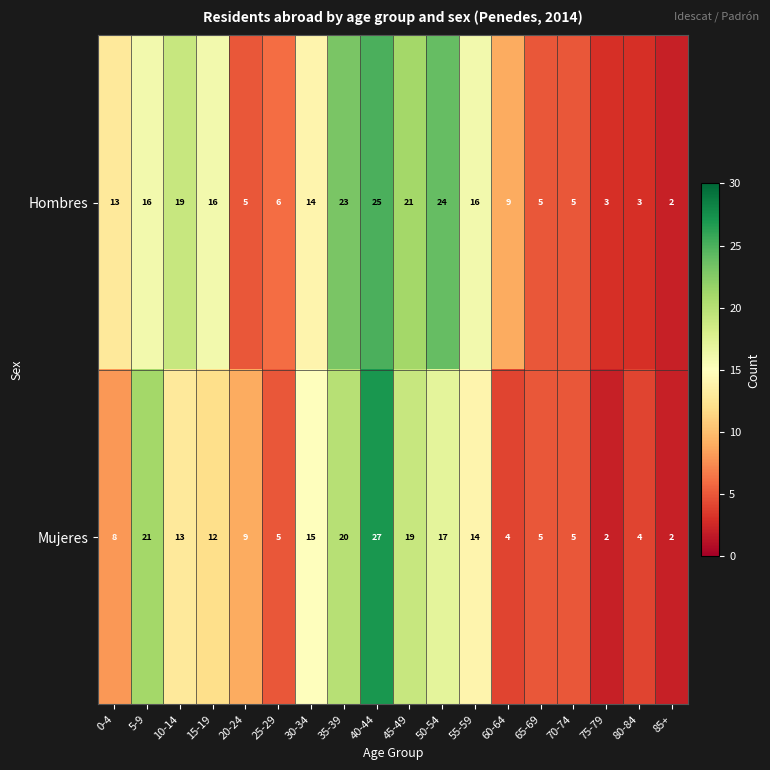

What is the total value across all series at 45-49?

40